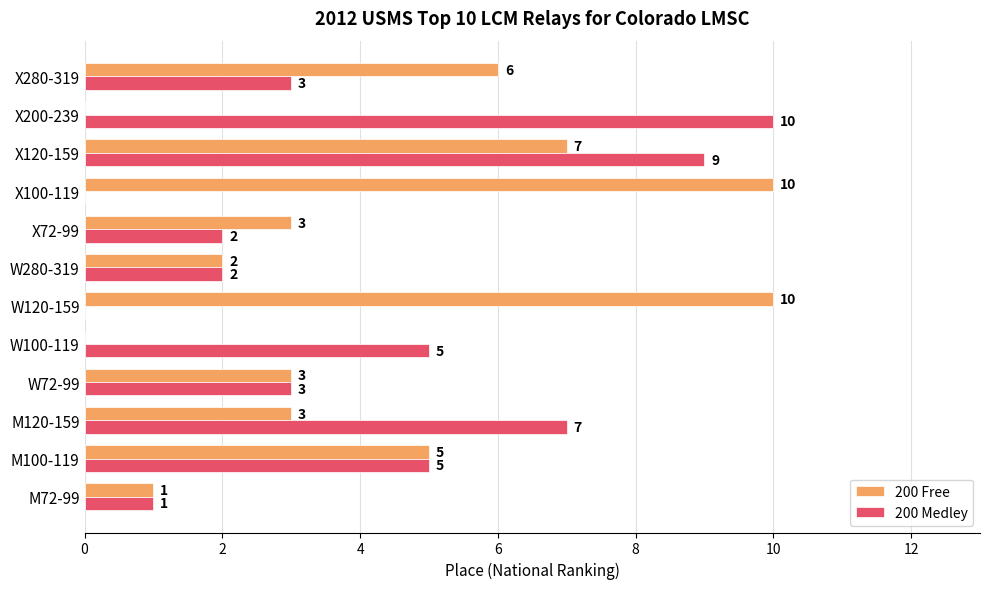

How many positive values does the 200 Medley series have?

10